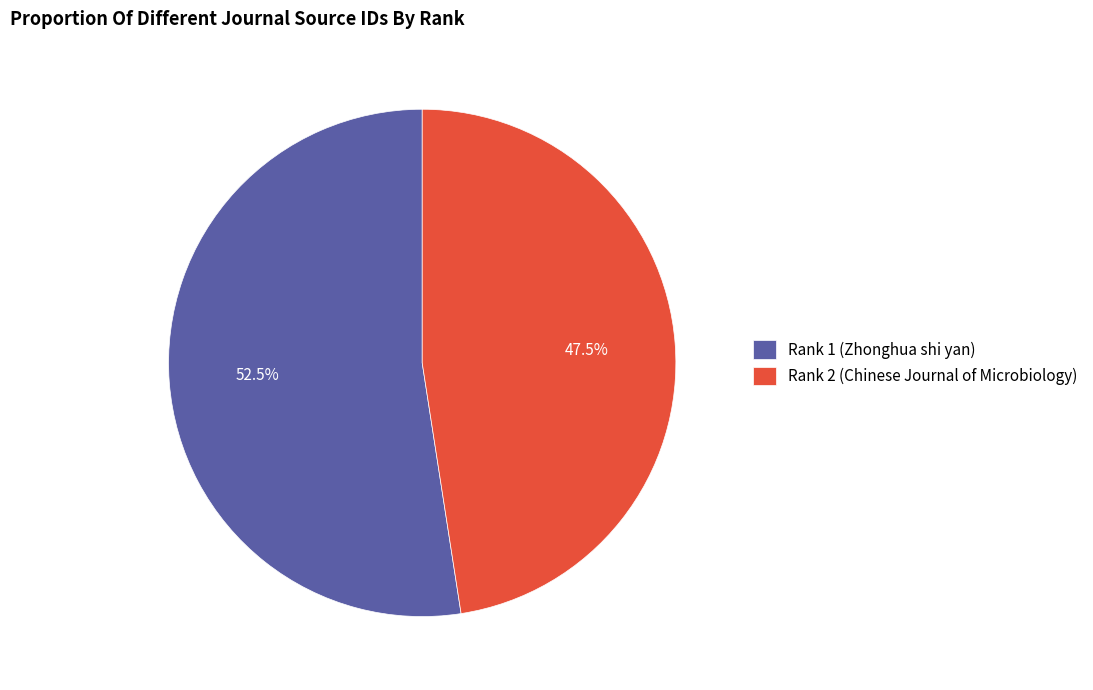

Which slice is the smallest?

Rank 2 (Chinese Journal of Microbiology)